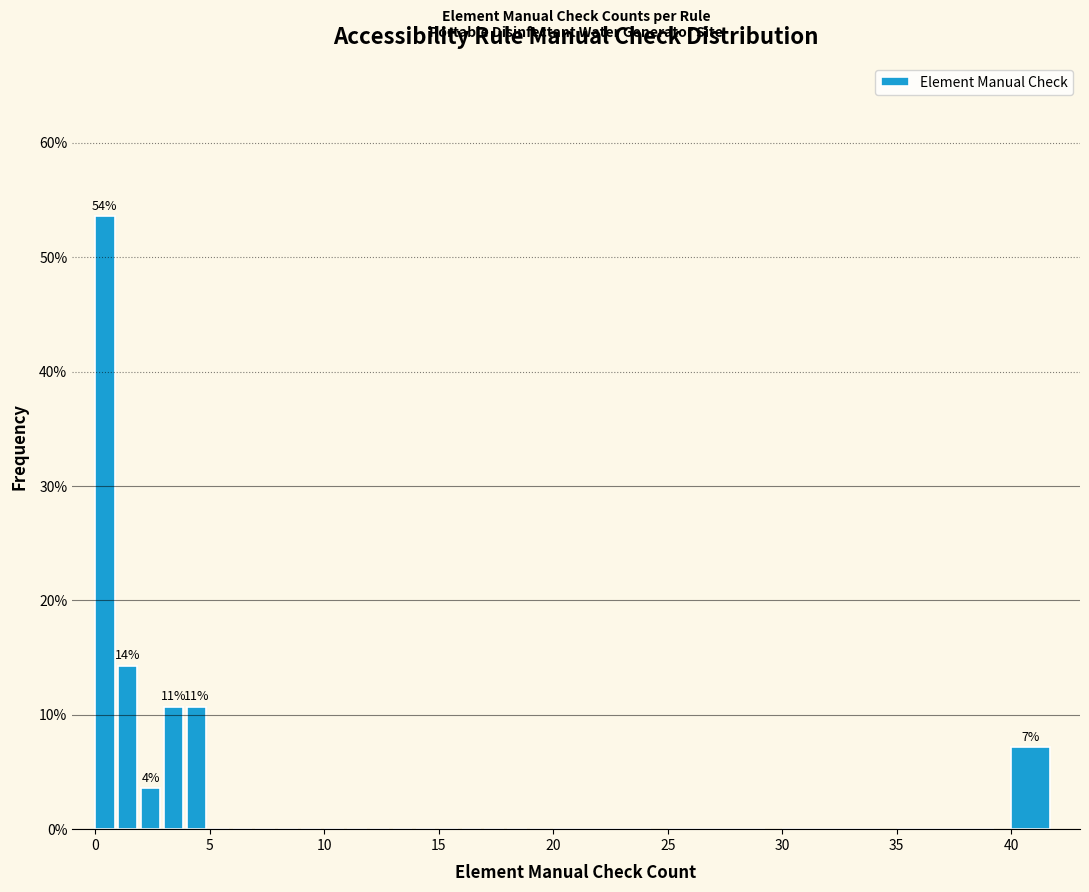

Read against the x-axis, roughly where is the centre of the tallest bar?

0.5